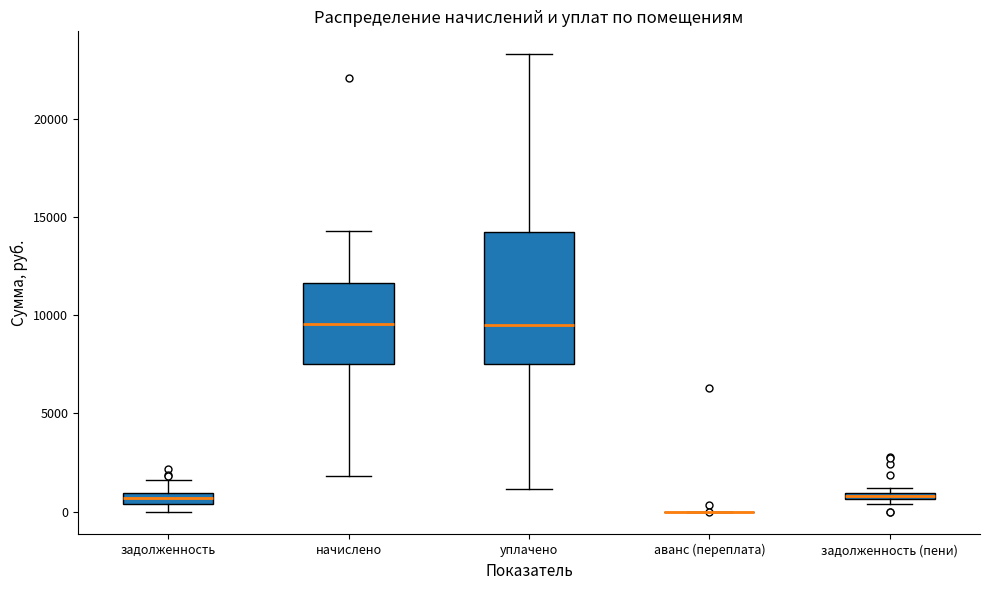

Comparing the boxes themselves (not the whiskers), which one is the tallest?

уплачено